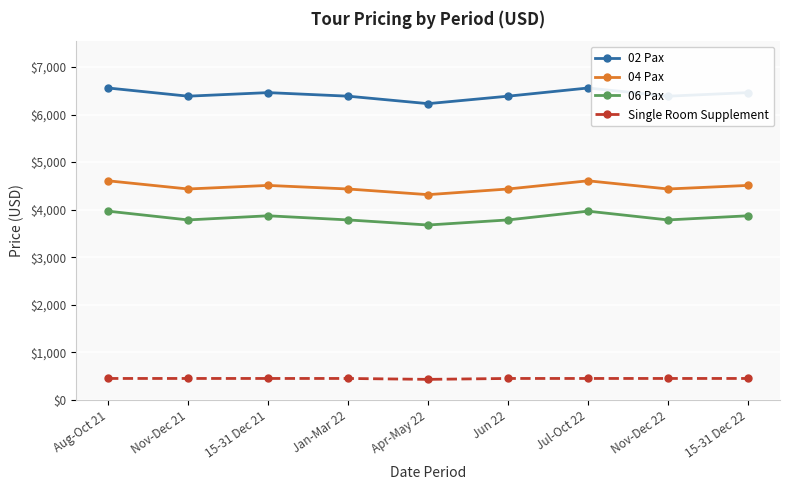

Where is the first local minimum for 04 Pax?

Nov-Dec 21